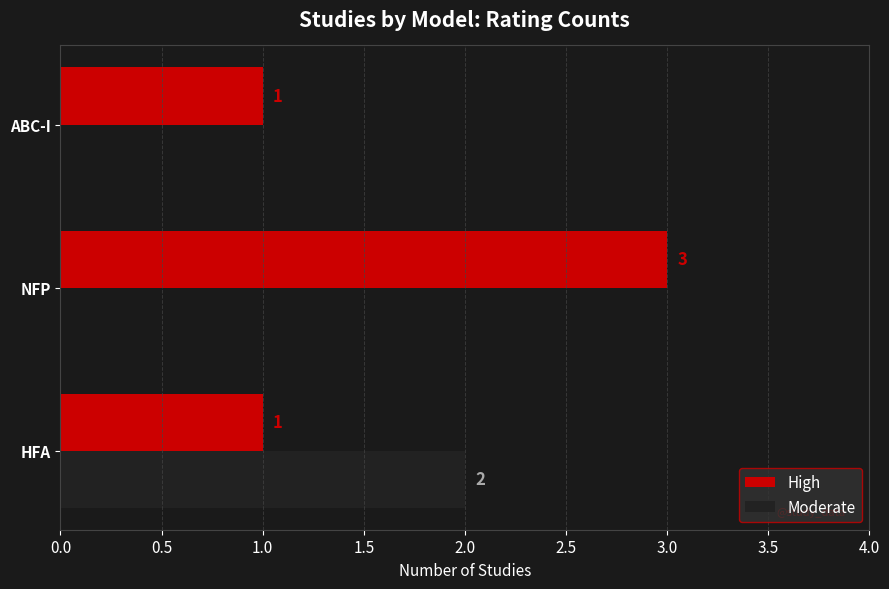

Count the Moderate values in the range 0 to 2.

3